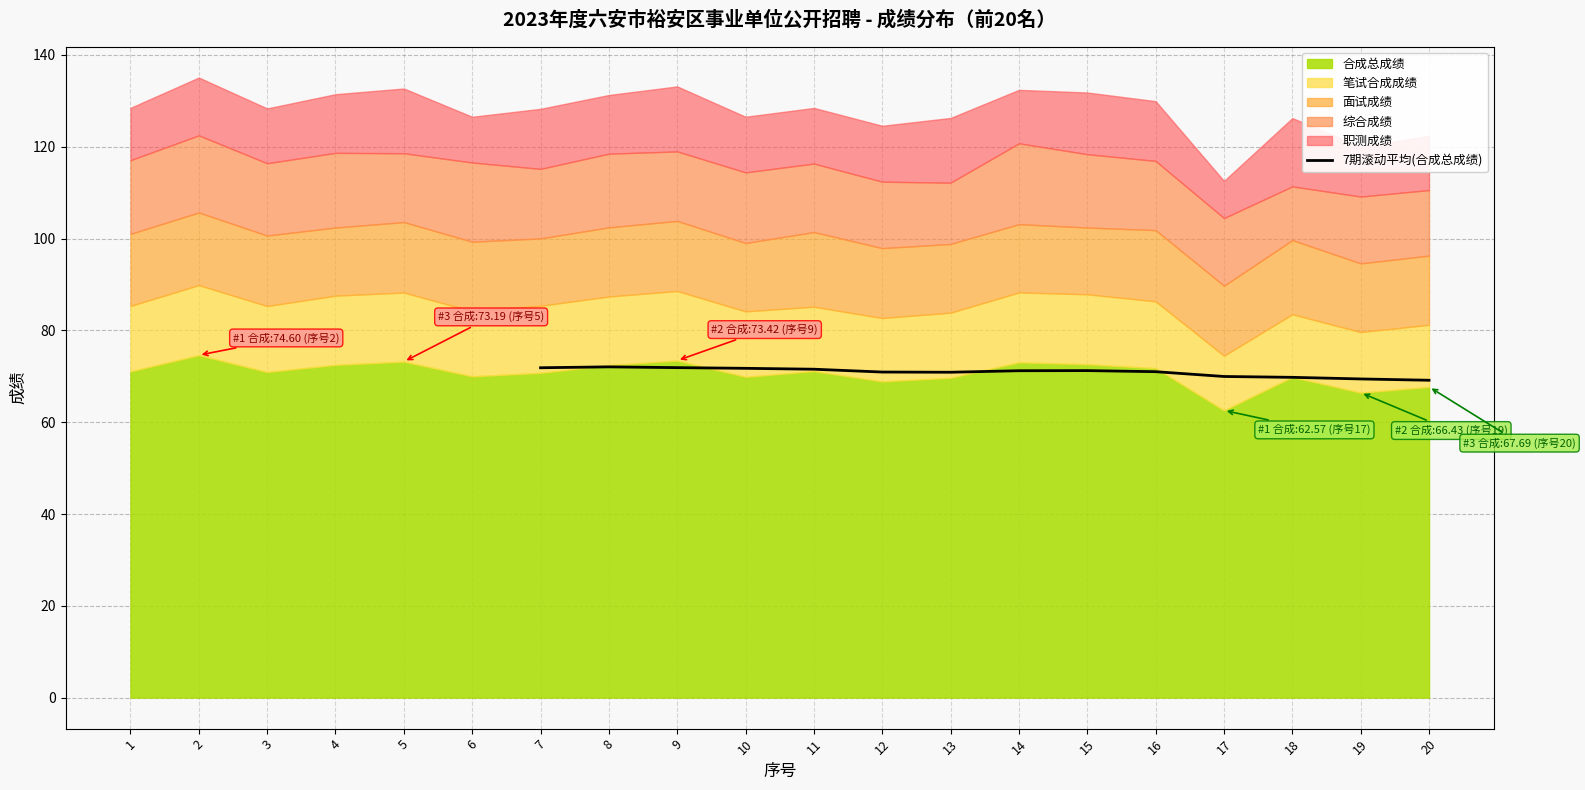

True or false: 7期滚动平均(合成总成绩) has a value of 97.4 at 12.

False